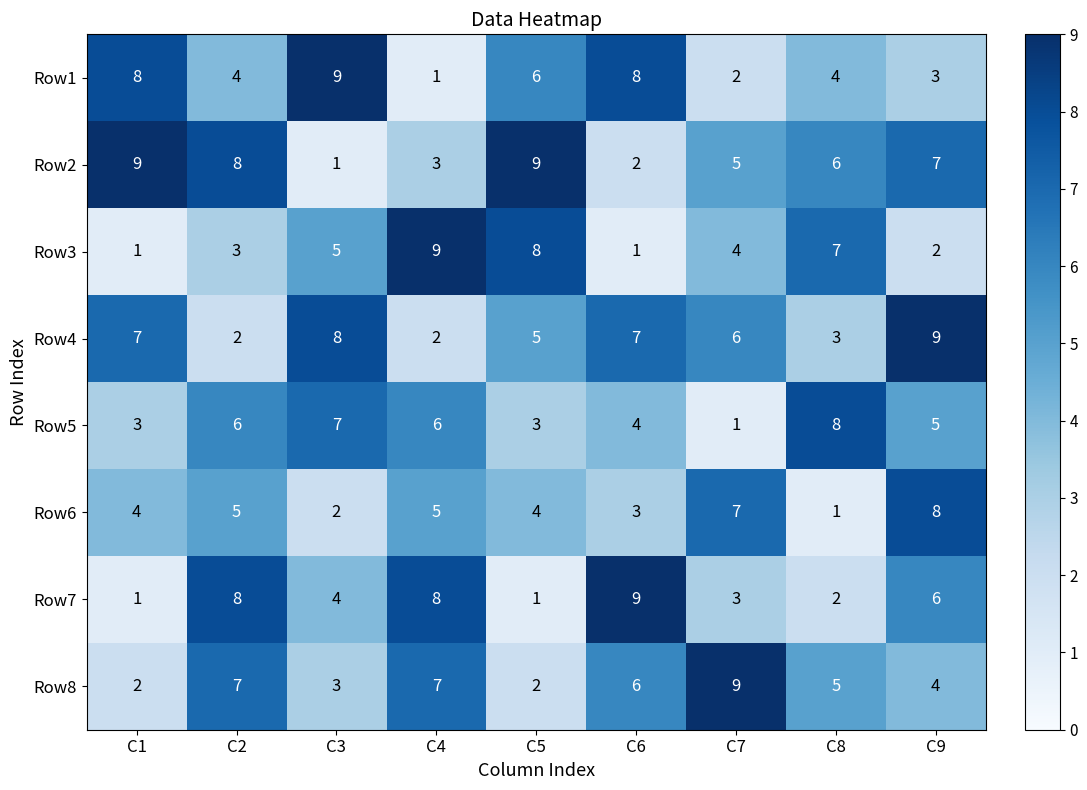

What is the total value across all series at C9?

44